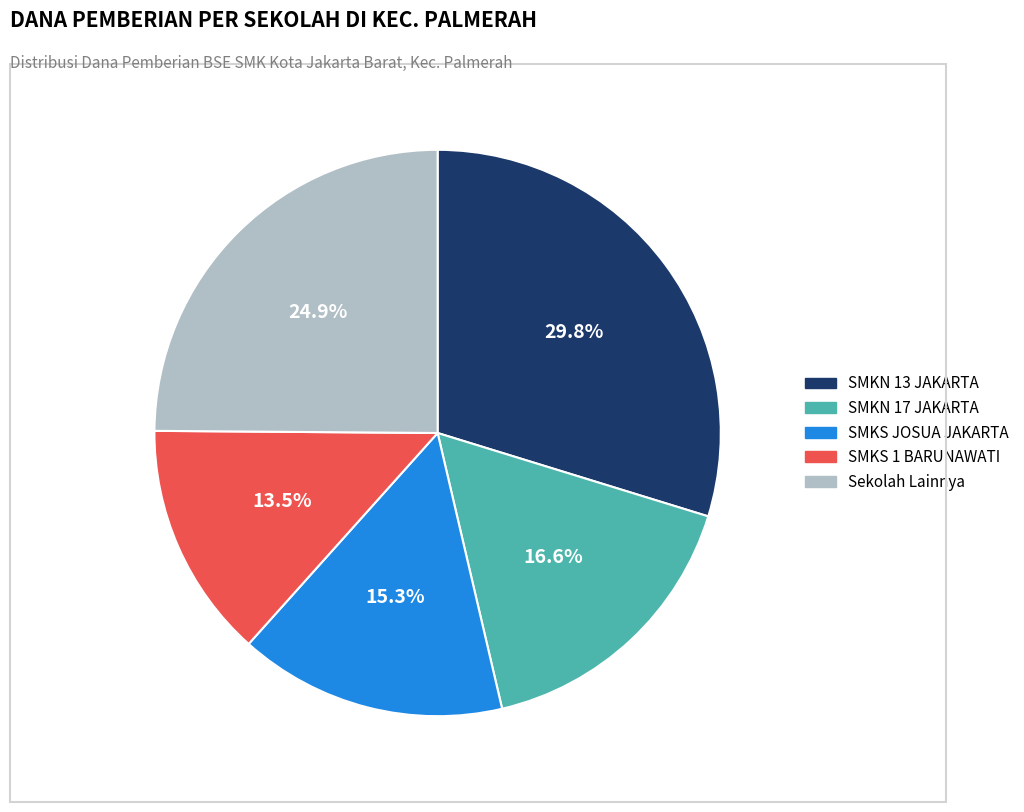

Is there any slice that represents more than half of the pie?

No